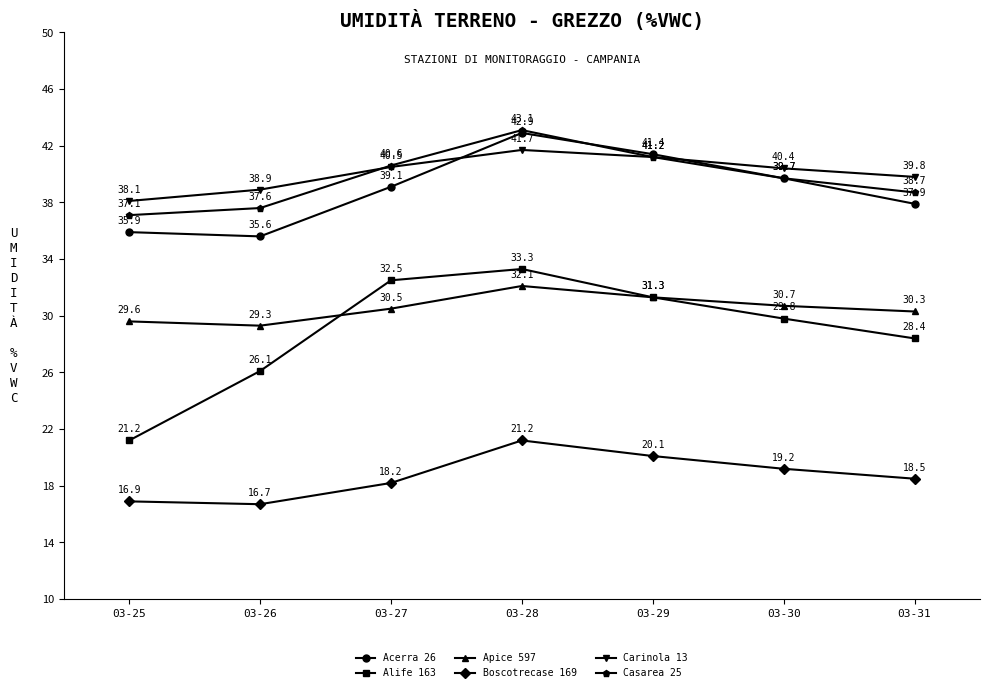

How many lines are shown in the chart?

6